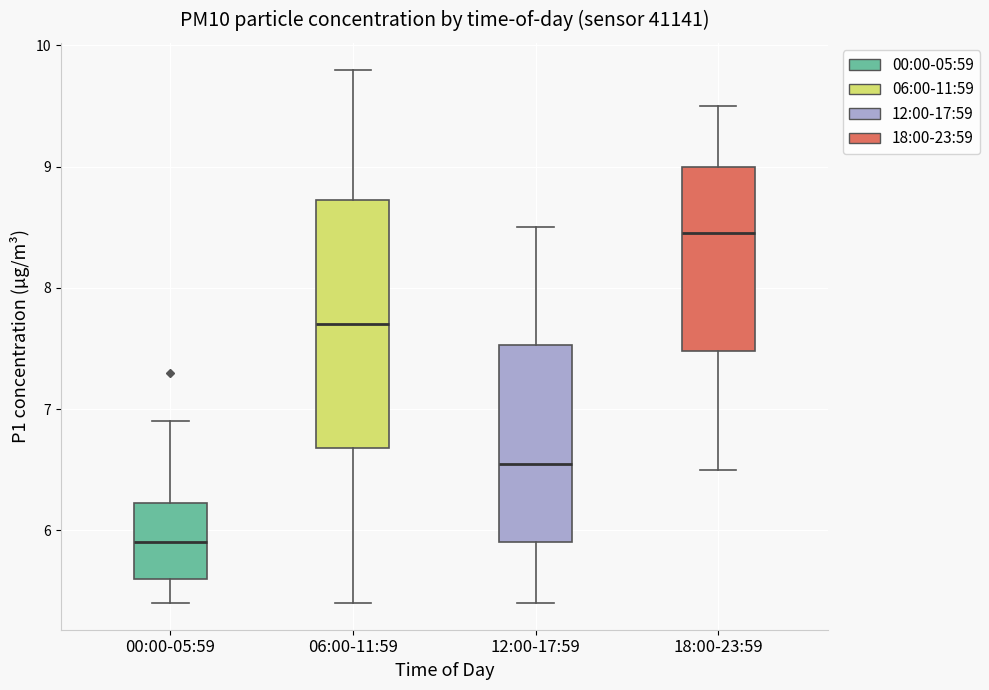

Reading left to right, read every box against the y-axis: the position of its median line, the range the box covers, and the ends of its whiskers. The values are not printed on the chart, so give them approximately, as read against the axis.

00:00-05:59: median 5.9, box 5.6 to 6.2, whiskers 5.4 to 6.9
06:00-11:59: median 7.7, box 6.7 to 8.7, whiskers 5.4 to 9.8
12:00-17:59: median 6.6, box 5.9 to 7.5, whiskers 5.4 to 8.5
18:00-23:59: median 8.5, box 7.5 to 9.0, whiskers 6.5 to 9.5